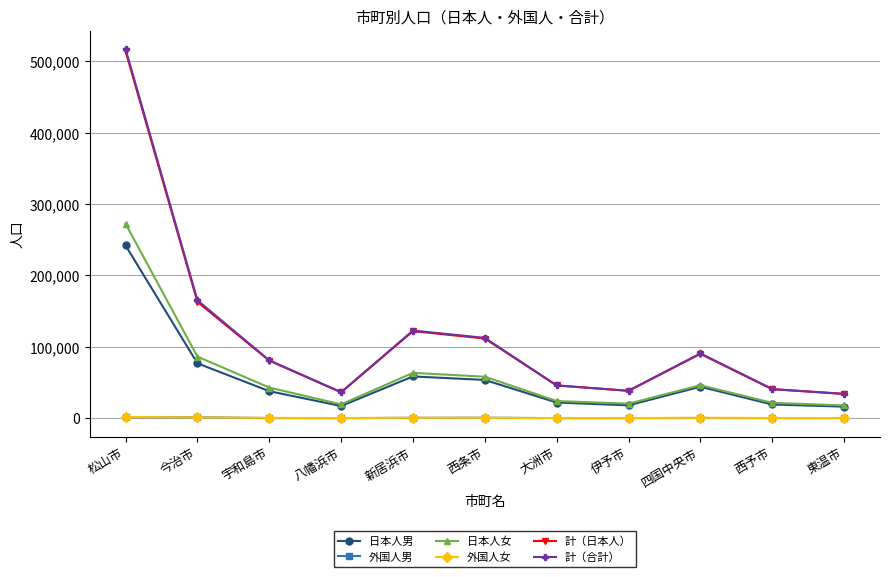

In 計（日本人）, how many points are higher than both neighbors (excluding endpoints)?

2